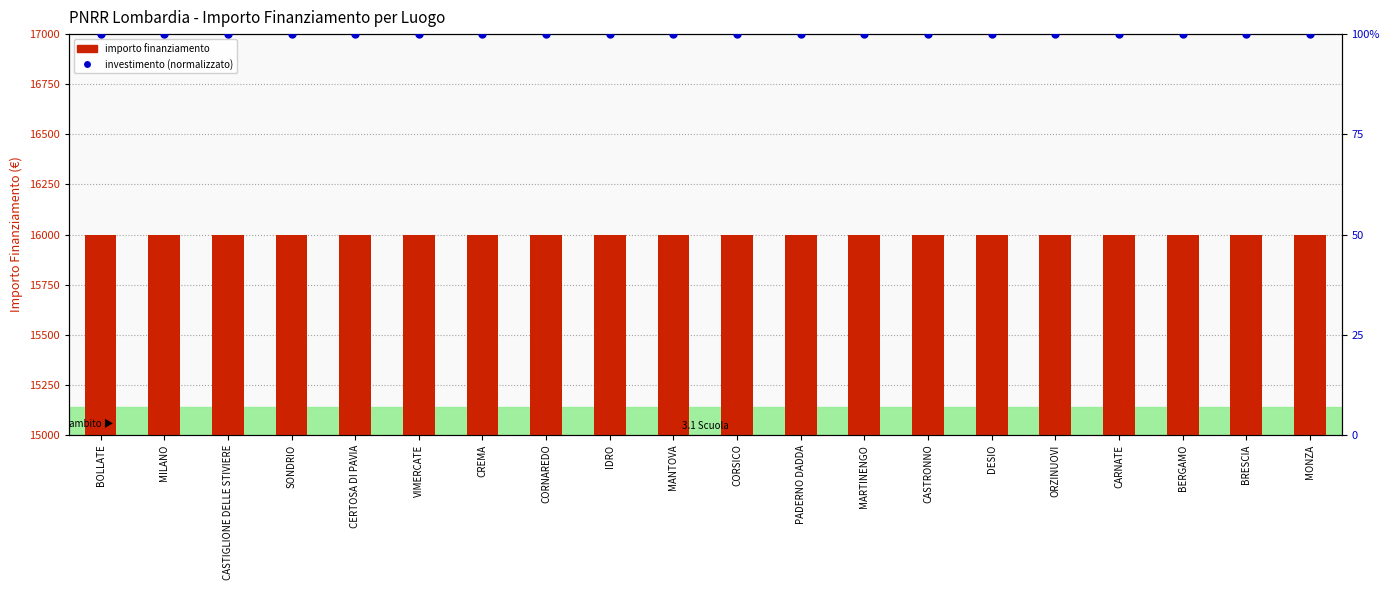

The value of INVESTIMENTO (normalizzato) at CERTOSA DI PAVIA is 100. True or false?

True